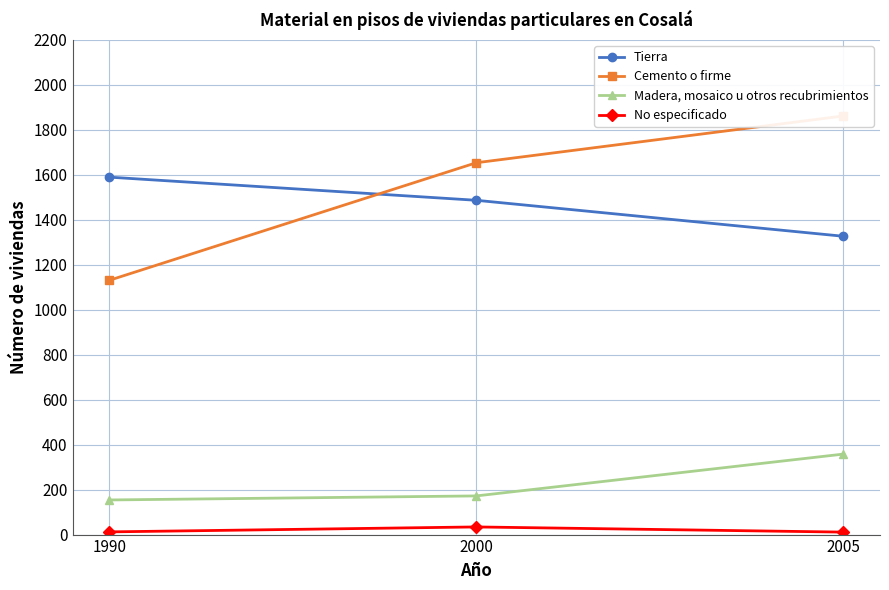

What is the smallest value displayed?

11